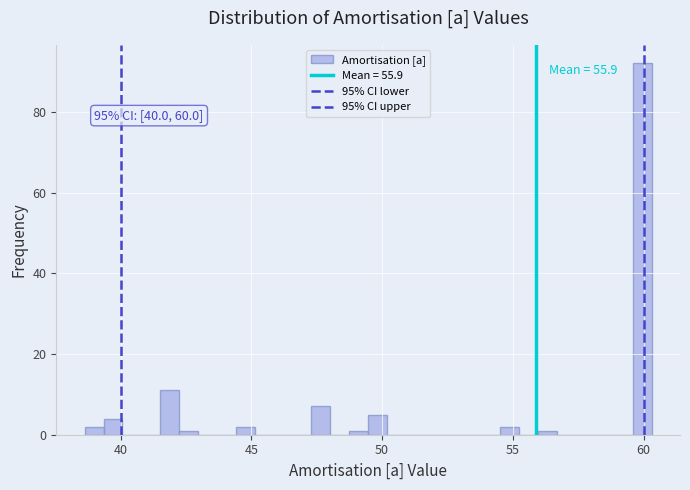

Read against the x-axis, roughly where is the centre of the tallest bar?

60.0